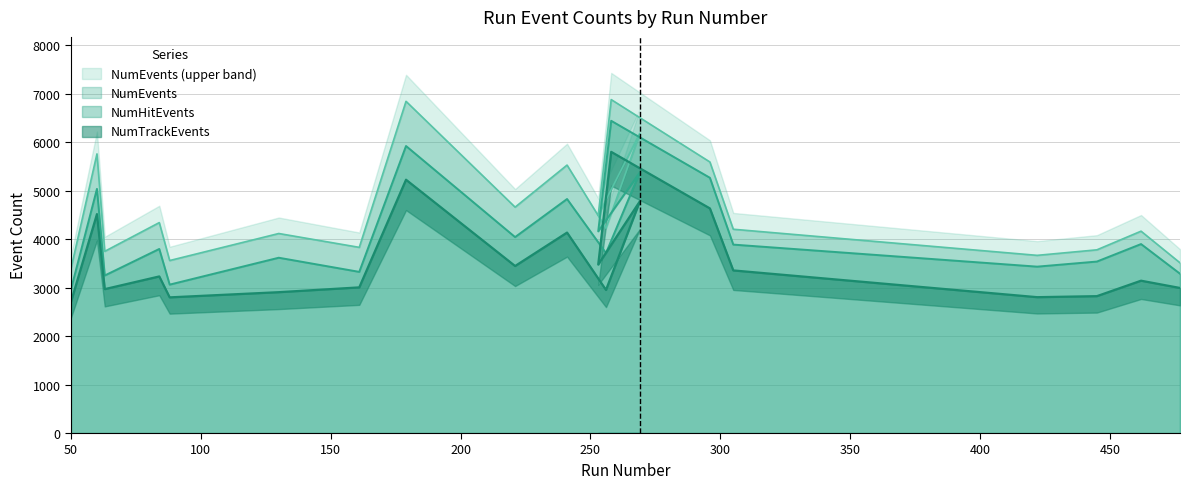

Which series changed the most between 63 and 256?

NumEvents